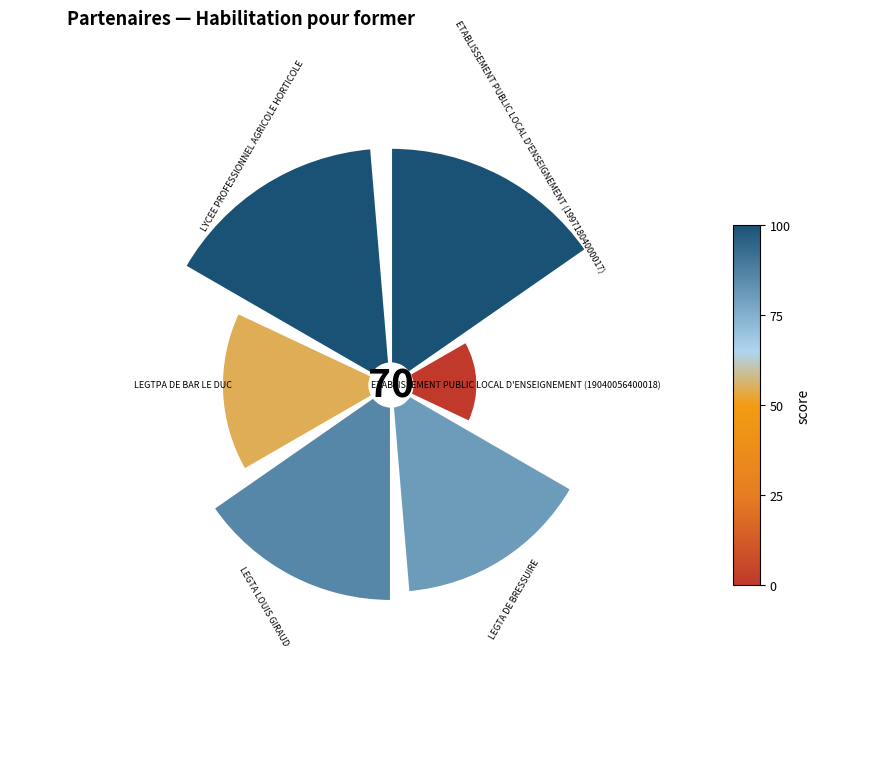

Does any single category account for the majority?

No